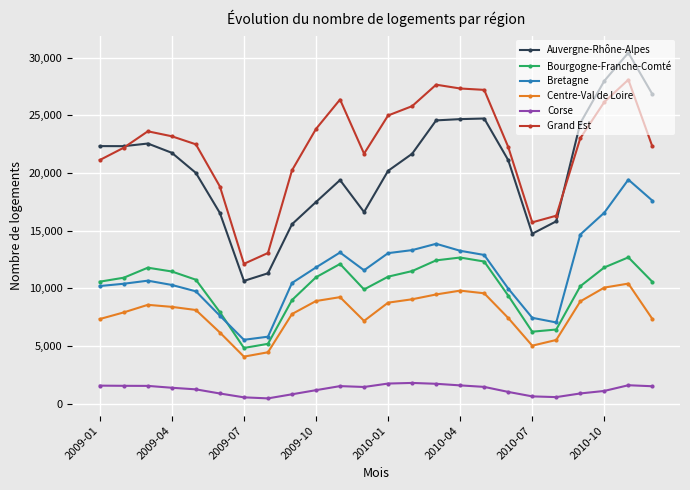

What is the value of the Auvergne-Rhône-Alpes point at the 14th from the left?

21661